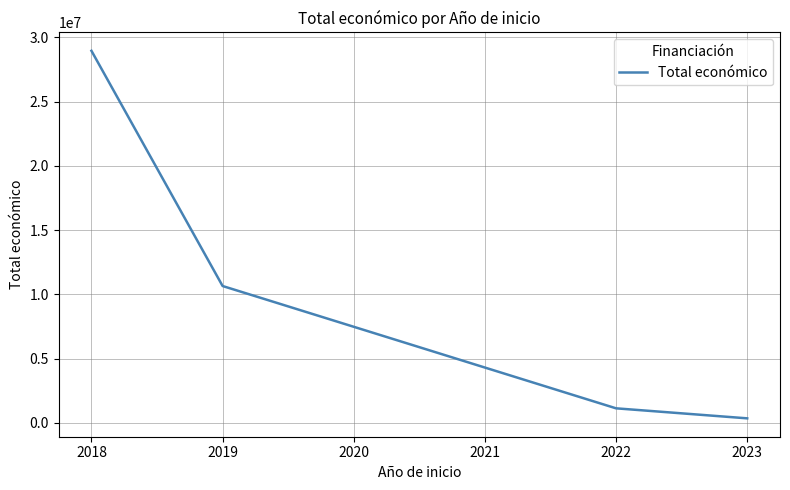

What is the greatest value displayed?

28964240